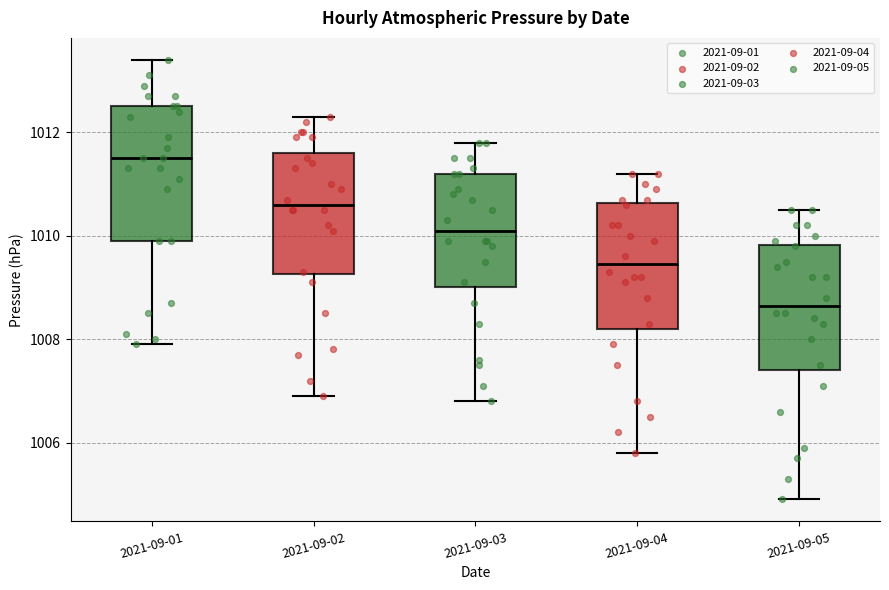

Reading left to right, read every box against the y-axis: the position of its median line, the range the box covers, and the ends of its whiskers. The values are not printed on the chart, so give them approximately, as read against the axis.

2021-09-01: median 1011.6, box 1010.0 to 1012.6, whiskers 1008.0 to 1013.4
2021-09-02: median 1010.6, box 1009.2 to 1011.6, whiskers 1007.0 to 1012.4
2021-09-03: median 1010.2, box 1009.0 to 1011.2, whiskers 1006.8 to 1011.8
2021-09-04: median 1009.4, box 1008.2 to 1010.6, whiskers 1005.8 to 1011.2
2021-09-05: median 1008.6, box 1007.4 to 1009.8, whiskers 1005.0 to 1010.6